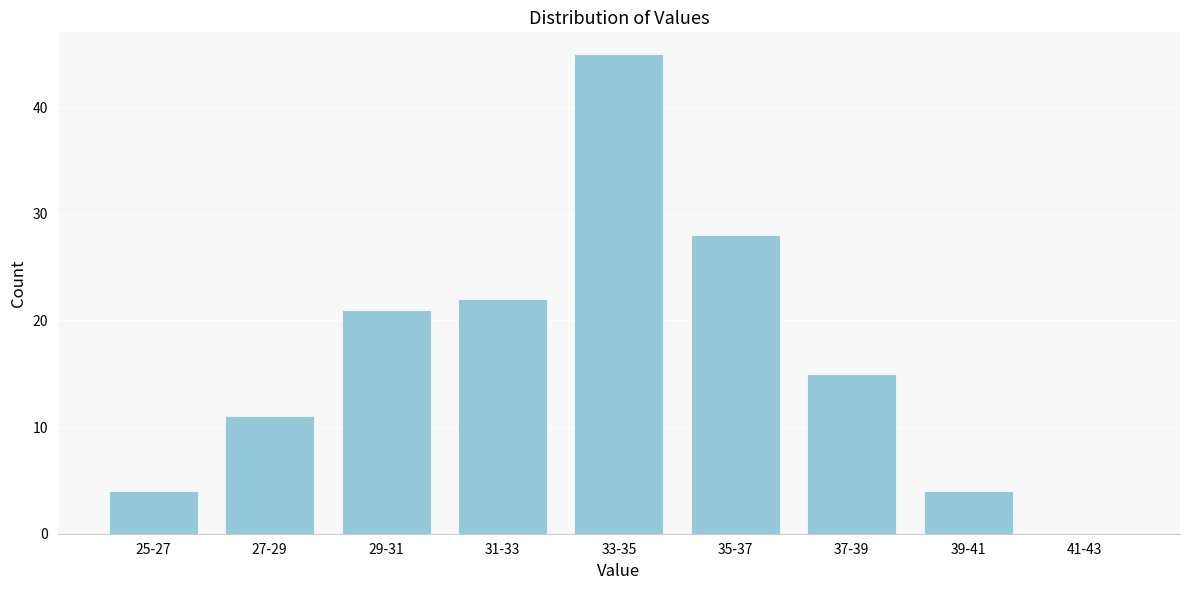

Reading left to right, extract all data points from this chart.

25-27=4	27-29=11	29-31=21	31-33=22	33-35=45	35-37=28	37-39=15	39-41=4	41-43=0